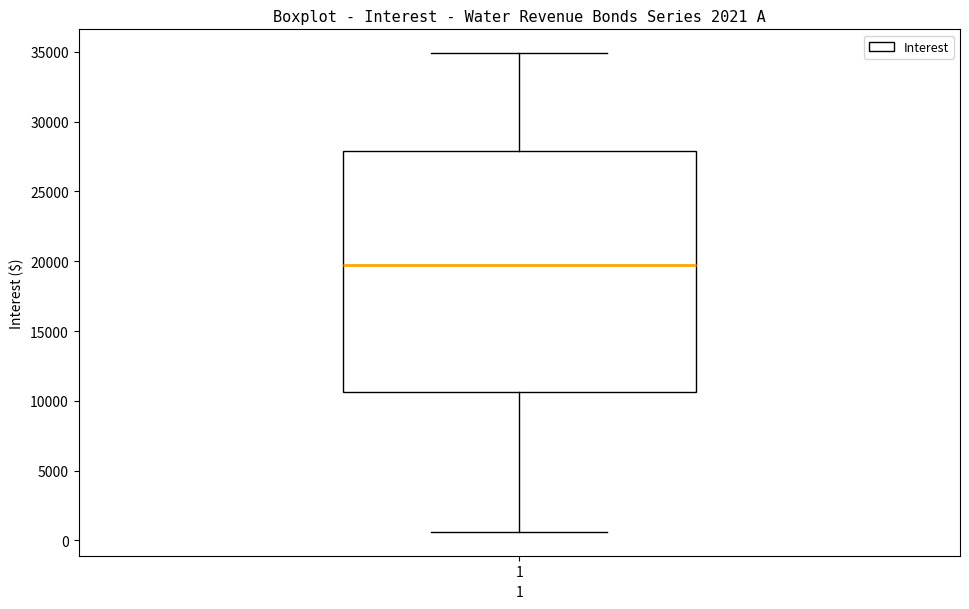

Read this box plot against the y-axis: the position of the median line, the range covered by the box, and the ends of both whiskers. The values are not printed on the chart, so give them approximately, as read against the axis.

median 19500, box 10500 to 28000, whiskers 500 to 35000